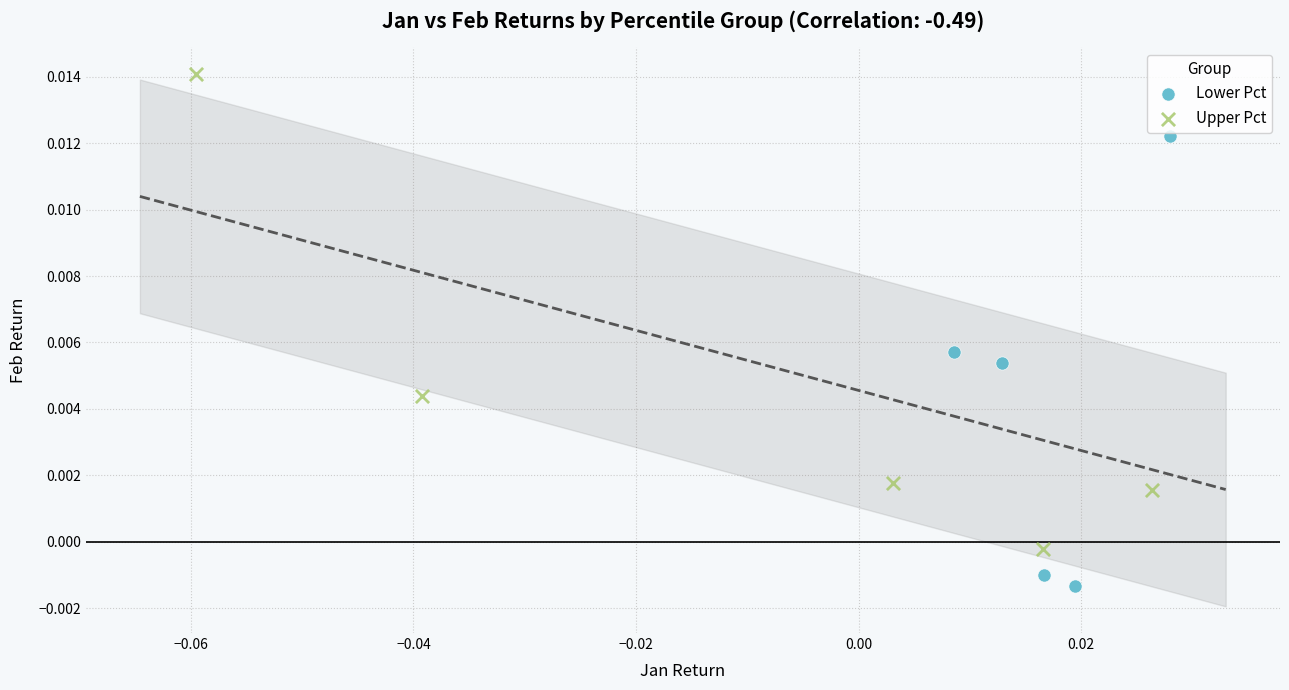

Which series reaches the maximum Y coordinate?

Upper Pct